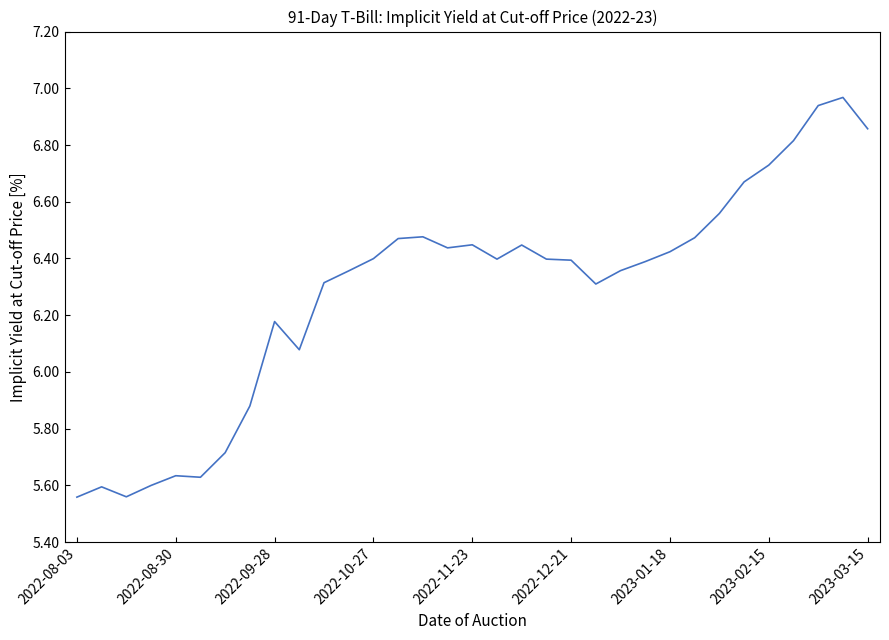

What is the difference between the maximum and minimum values?

1.4